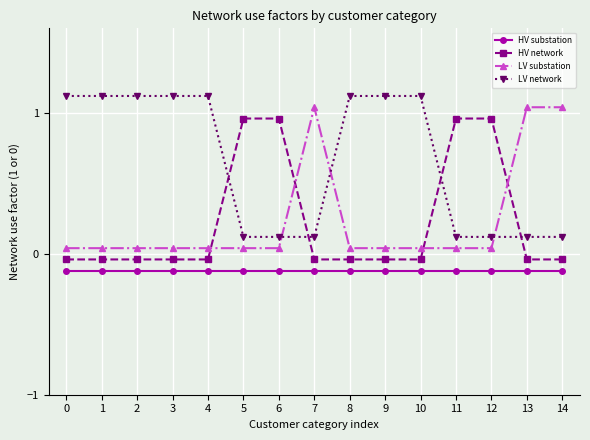

What is the approximate value of LV network at 5?

0.1